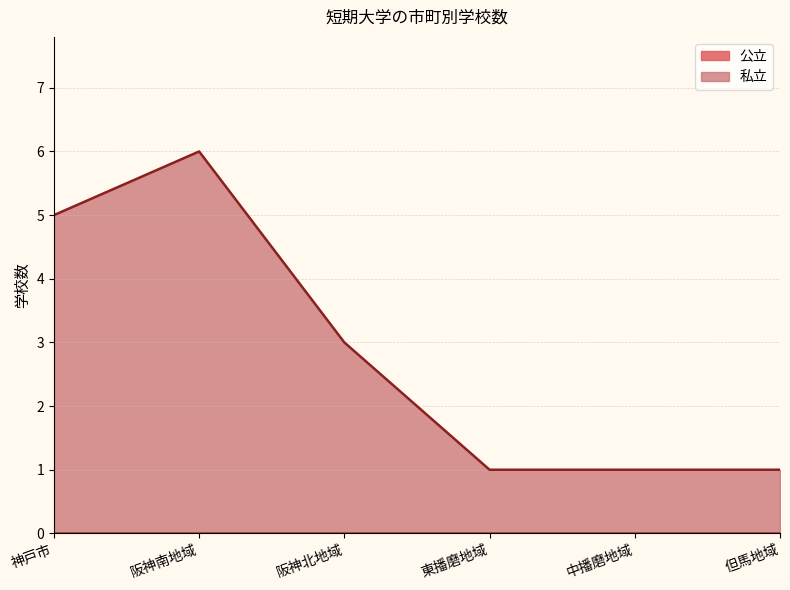

What position from the right is 但馬地域?

1